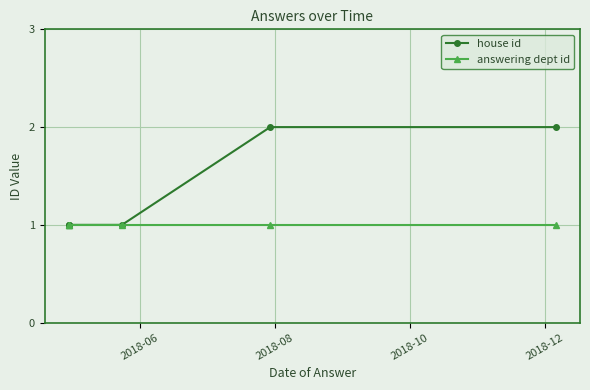

Reading right to left, list all the values displayed in this chart.

house id: 2	2	1	1	1	1
answering dept id: 1	1	1	1	1	1